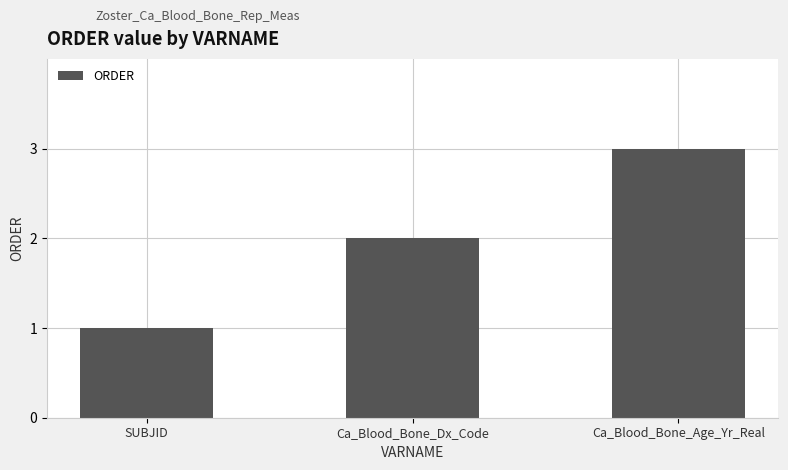

Approximately how many times larger is the value at Ca_Blood_Bone_Age_Yr_Real compared to Ca_Blood_Bone_Dx_Code?

1.5